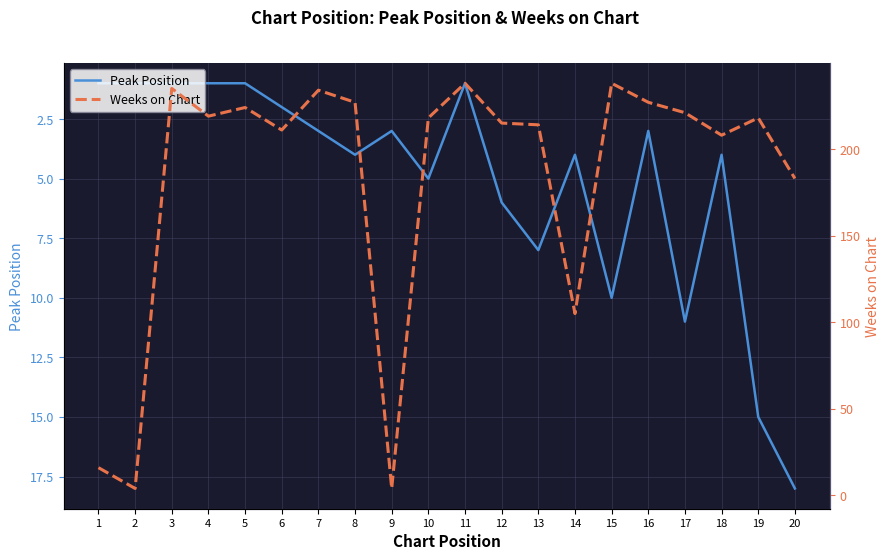

How many interior local peaks does the Peak Position series have?

5